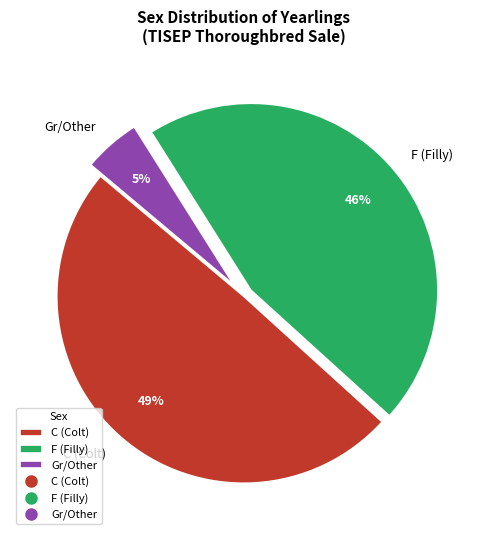

Does C (Colt) represent more than half of the total?

No